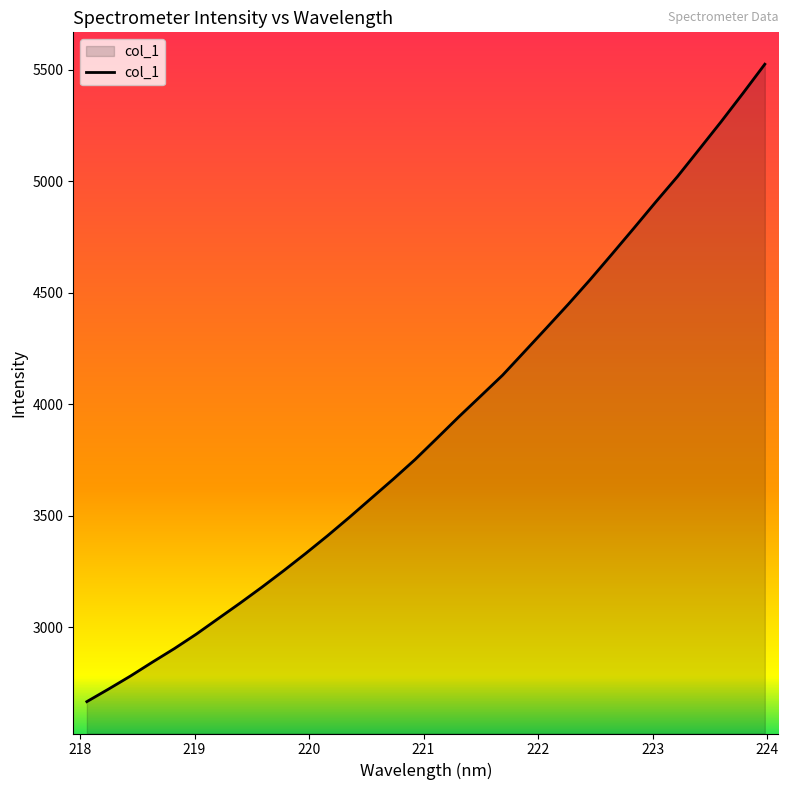

What is the smallest value displayed?

2666.6